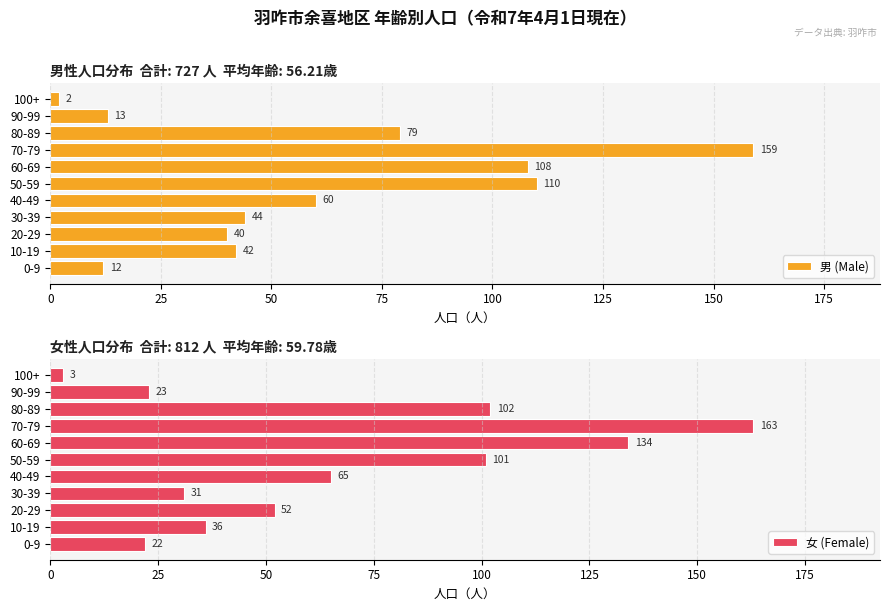

At which label is 男 (Male) closest to 80?

80-89